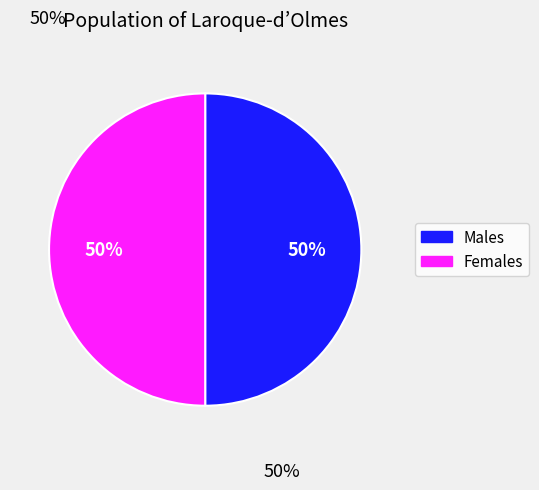

How many slices are in this pie chart?

2